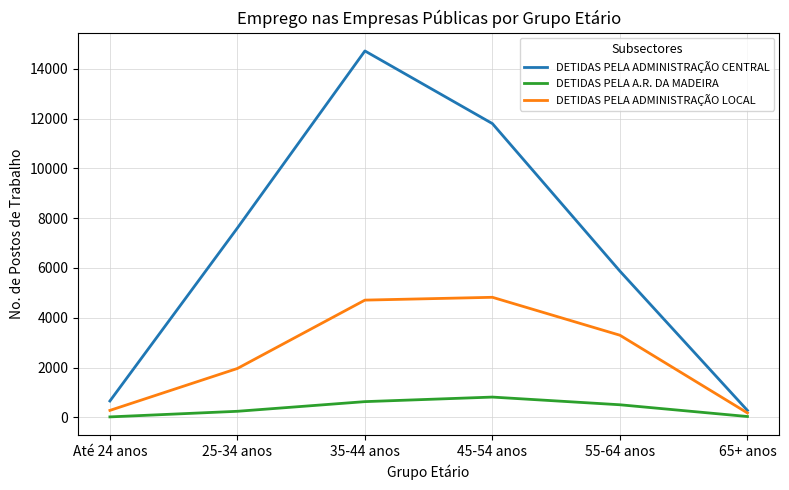

Rank the categories by DETIDAS PELA ADMINISTRAÇÃO CENTRAL value from lowest to highest.

65+ anos, Até 24 anos, 55-64 anos, 25-34 anos, 45-54 anos, 35-44 anos